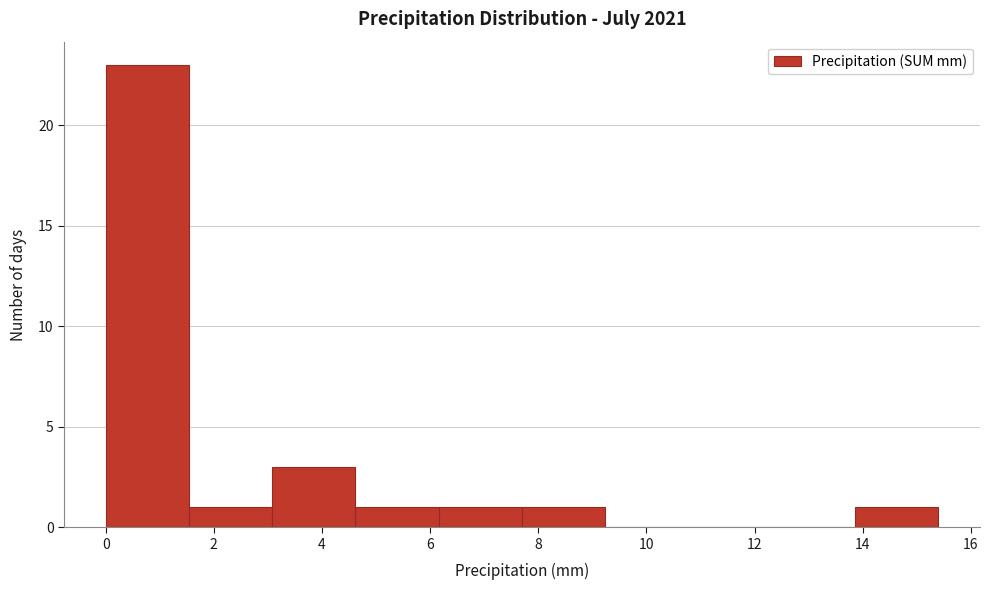

Reading left to right, transcribe this chart: for each bar, give the range it covers on the x-axis and its height. Neither the bar edges nor the heights are printed on the chart, so give them approximately, as read against the axes.

0.00 to 1.54: 23
1.54 to 3.08: 1
3.08 to 4.62: 3
4.62 to 6.16: 1
6.16 to 7.70: 1
7.70 to 9.24: 1
9.24 to 10.78: 0
10.78 to 12.32: 0
12.32 to 13.86: 0
13.86 to 15.40: 1